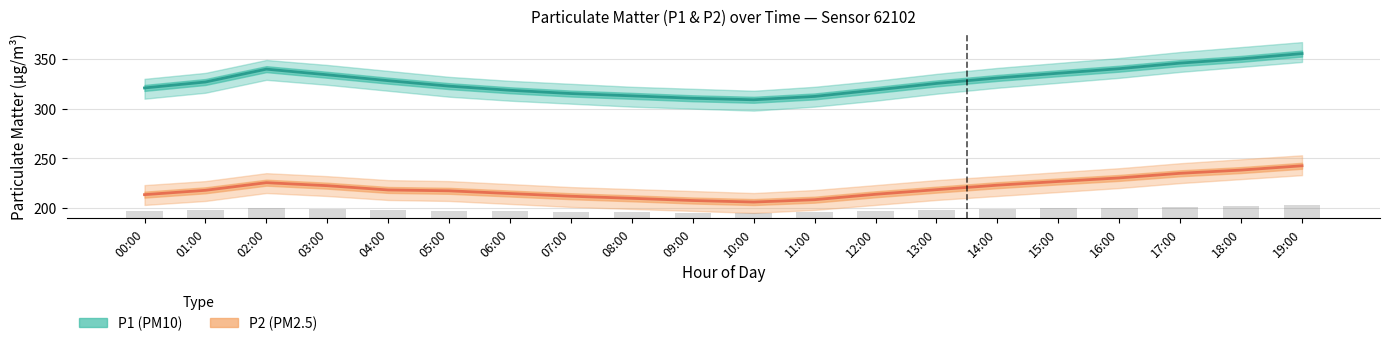

Reading left to right, transcribe all the data shown in this chart.

P1 (PM10): 320.9	326.8	339.8	334.1	328.2	322.7	318.5	315.2	312.9	310.4	308.9	312.3	318.8	325.4	330.9	335.7	340.2	345.9	350.1	355.4
P2 (PM2.5): 213.4	217.8	225.4	222.4	218.1	217.2	214.5	211.8	209.7	207.4	205.9	208.3	213.8	218.4	222.9	226.7	230.2	234.9	238.1	242.4